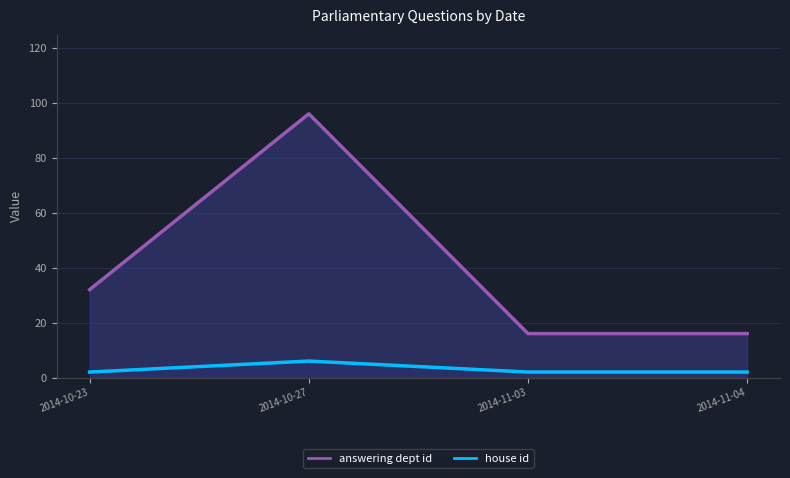

Where is answering dept id nearest to the value 56?

2014-10-23